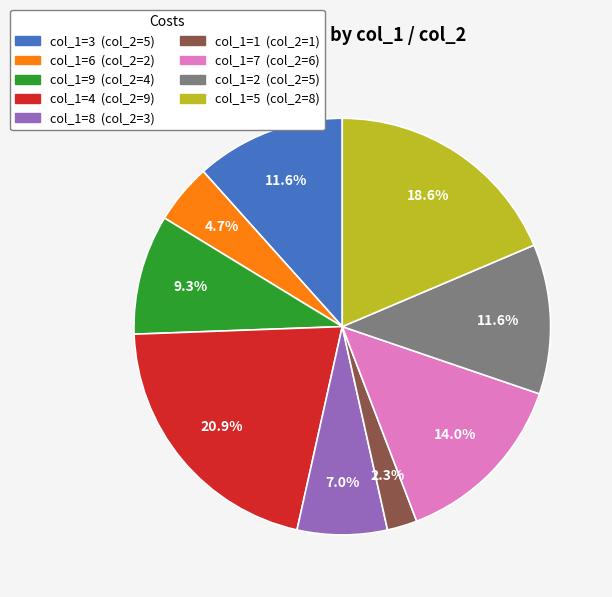

Is there any slice that represents more than half of the pie?

No